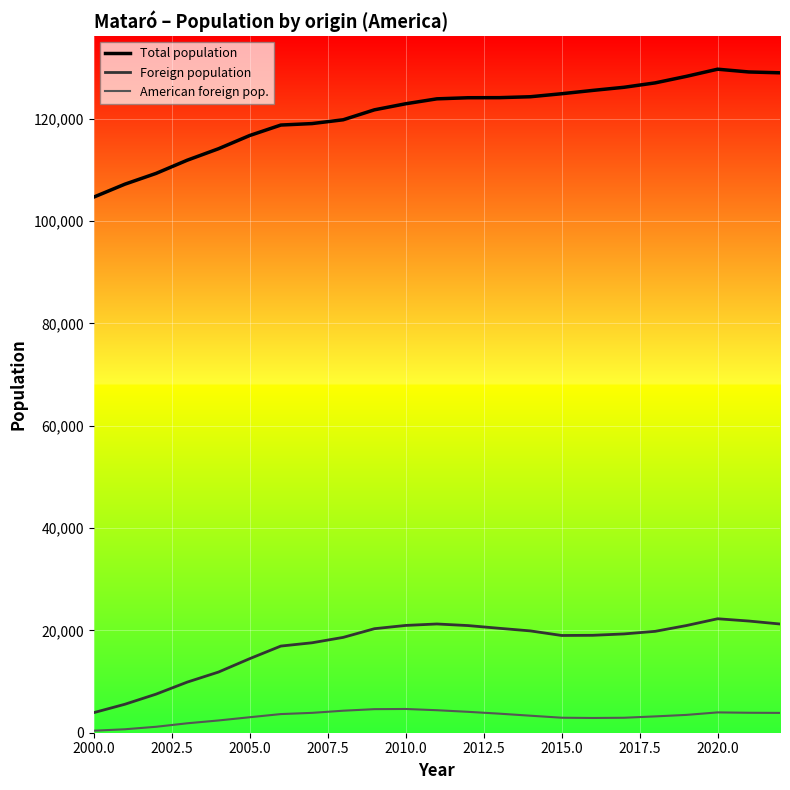

List the series in order of their peak value, highest first.

Total population, Foreign population, American foreign pop.